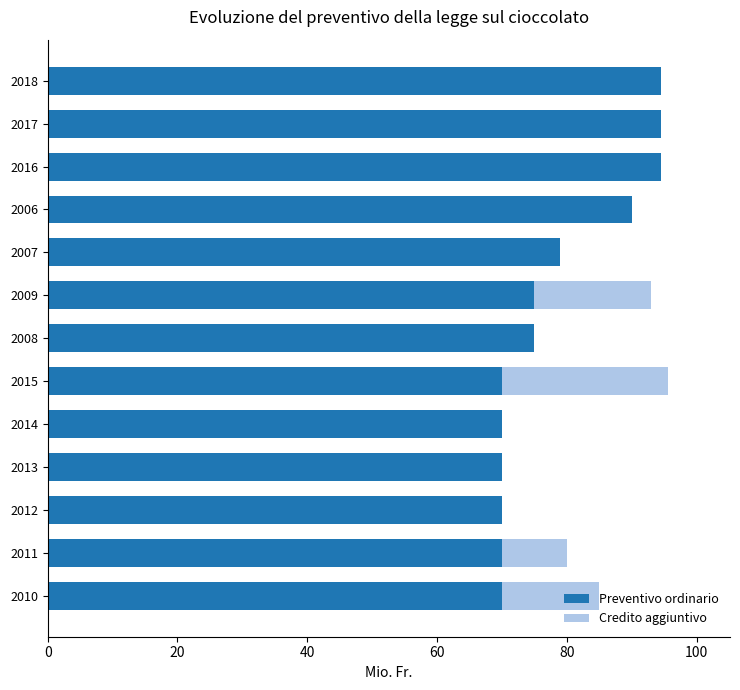

The Preventivo ordinario series shows 121.2 at 2011. True or false?

False